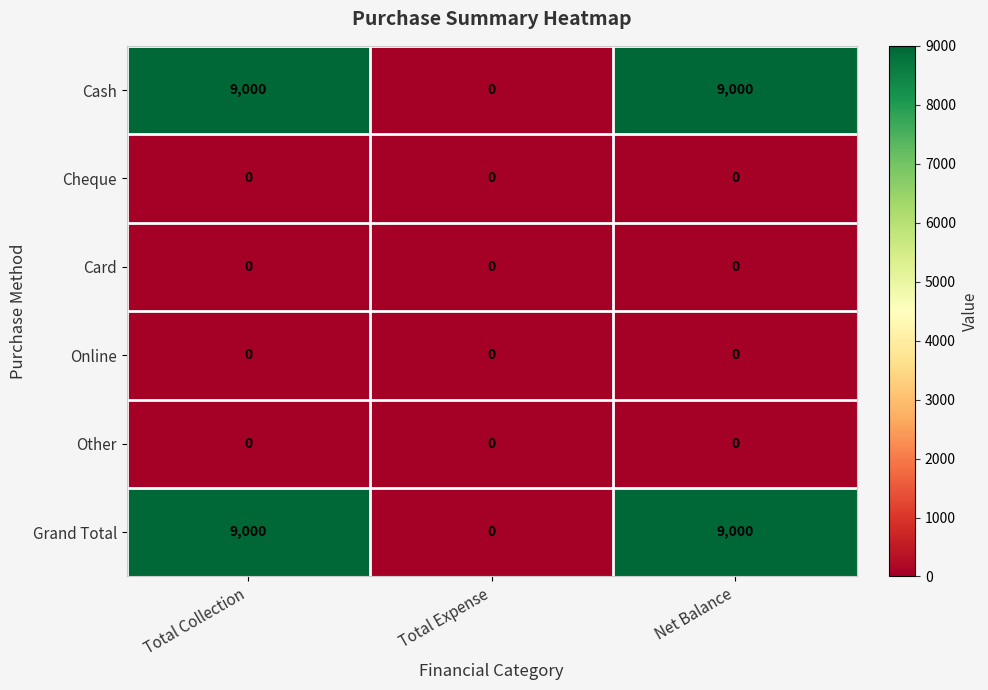

What value does the Grand Total series have at Net Balance?

9000